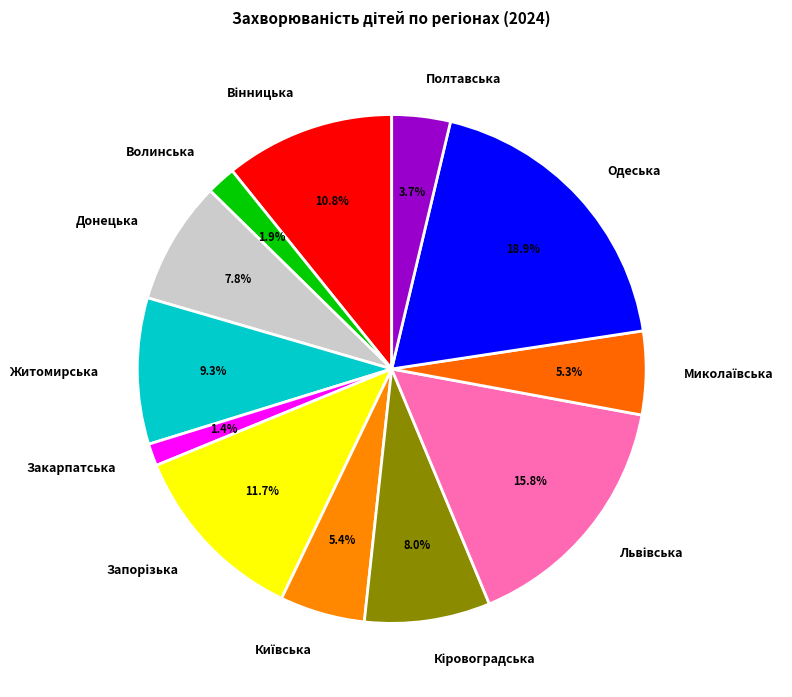

To the nearest percent, what percentage of the pie is Волинська?

2%